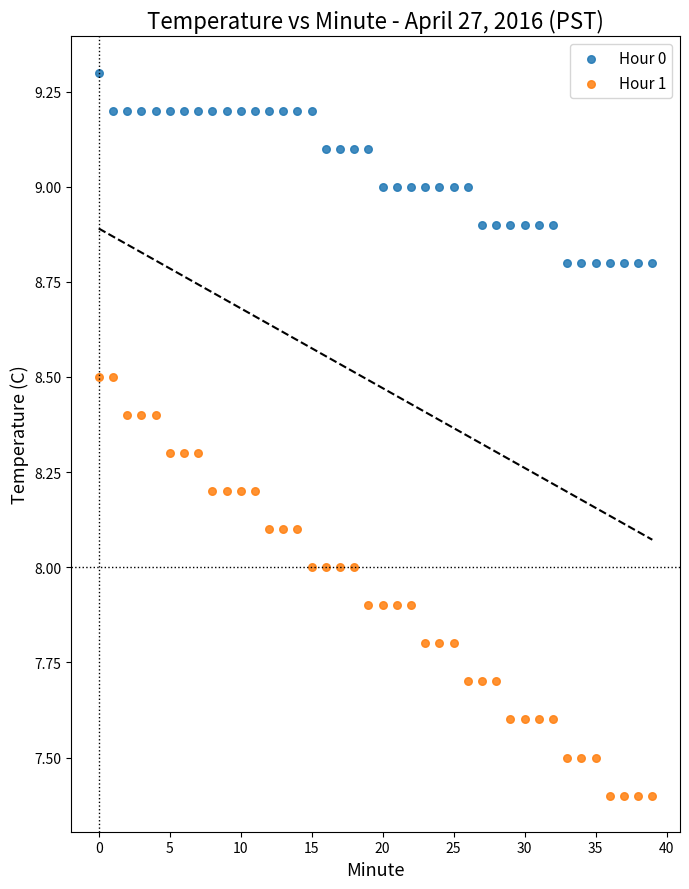

Which series reaches the minimum Y coordinate?

Hour 1